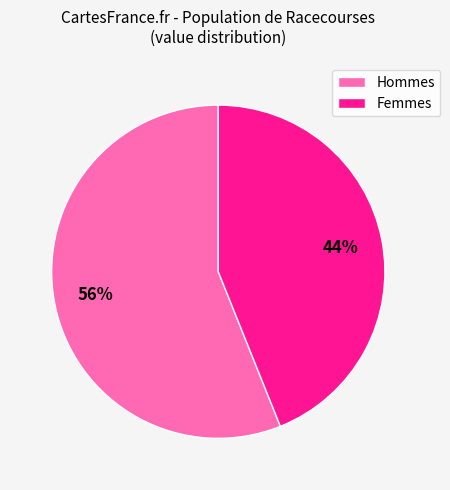

What percentage is the Hommes slice, to the nearest percent?

56%